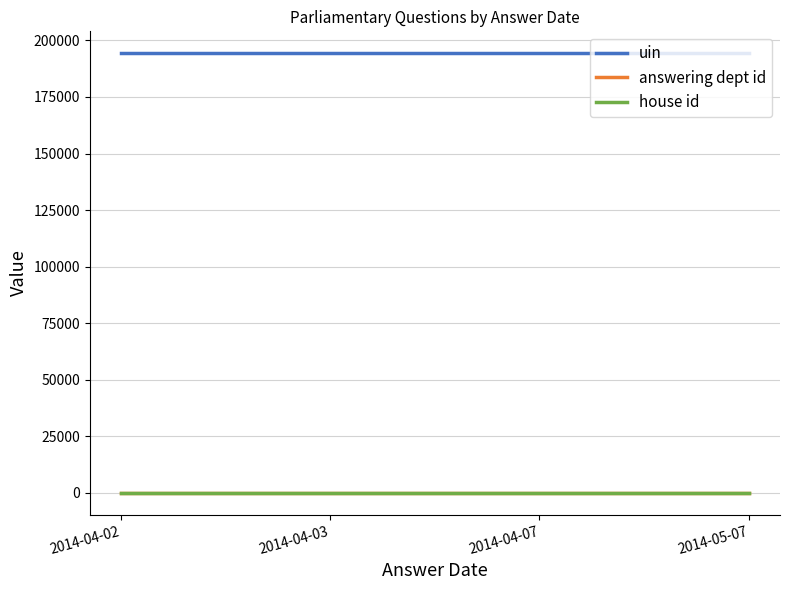

What is the sum of all house id values?

4